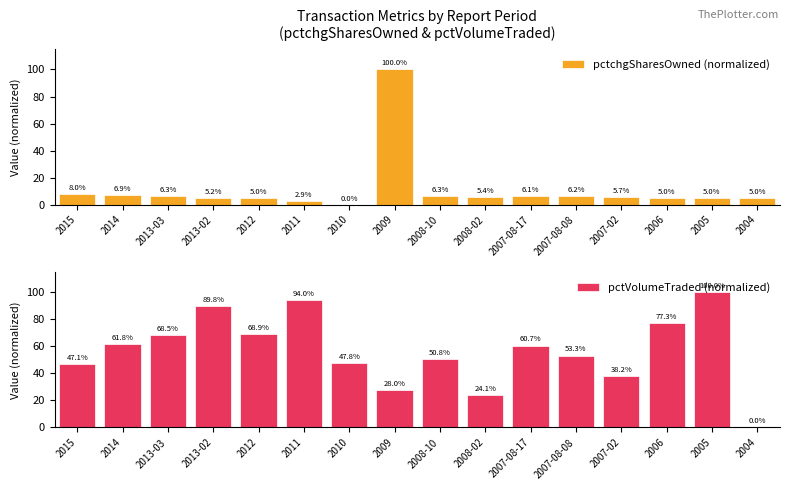

At which category is the sum across all series the highest?

2009